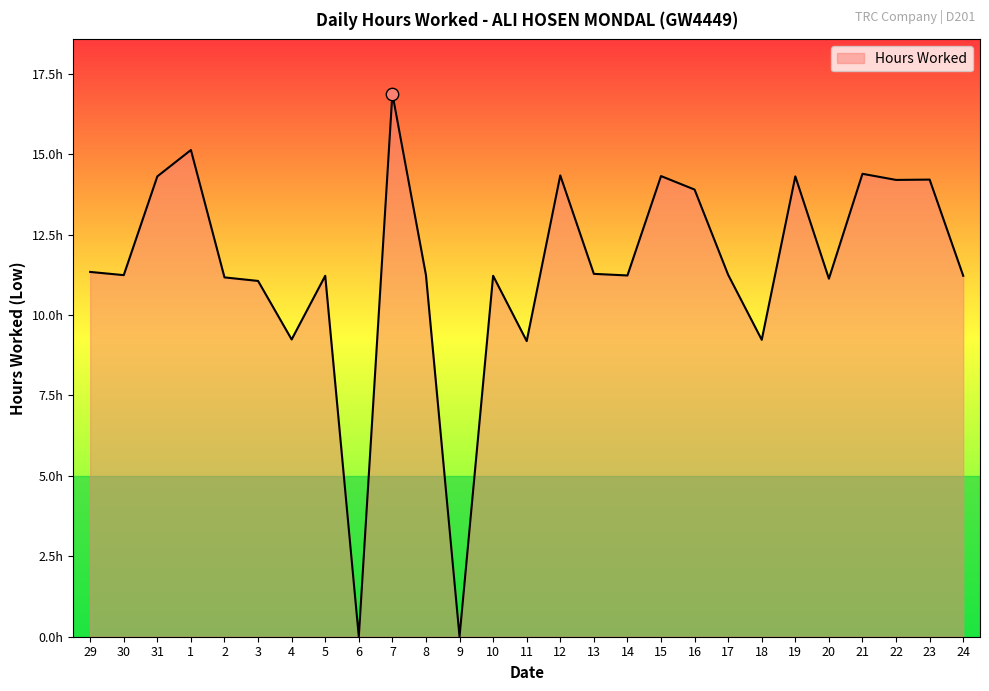

Which has a higher value, 8 or 29?

29